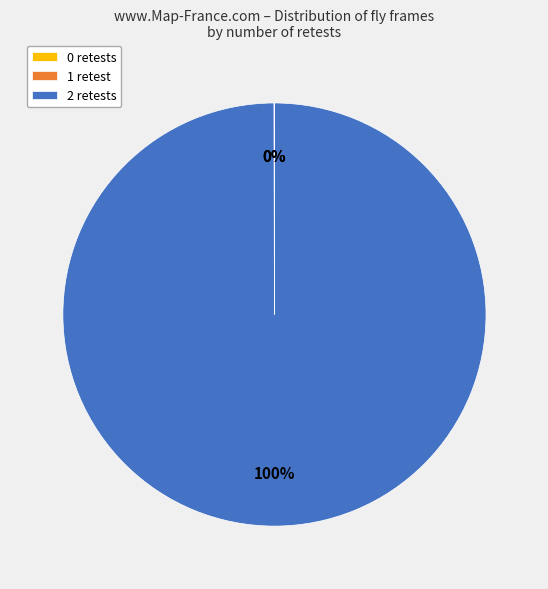

To the nearest percent, what is the difference between the largest and smallest slice percentages?

100%